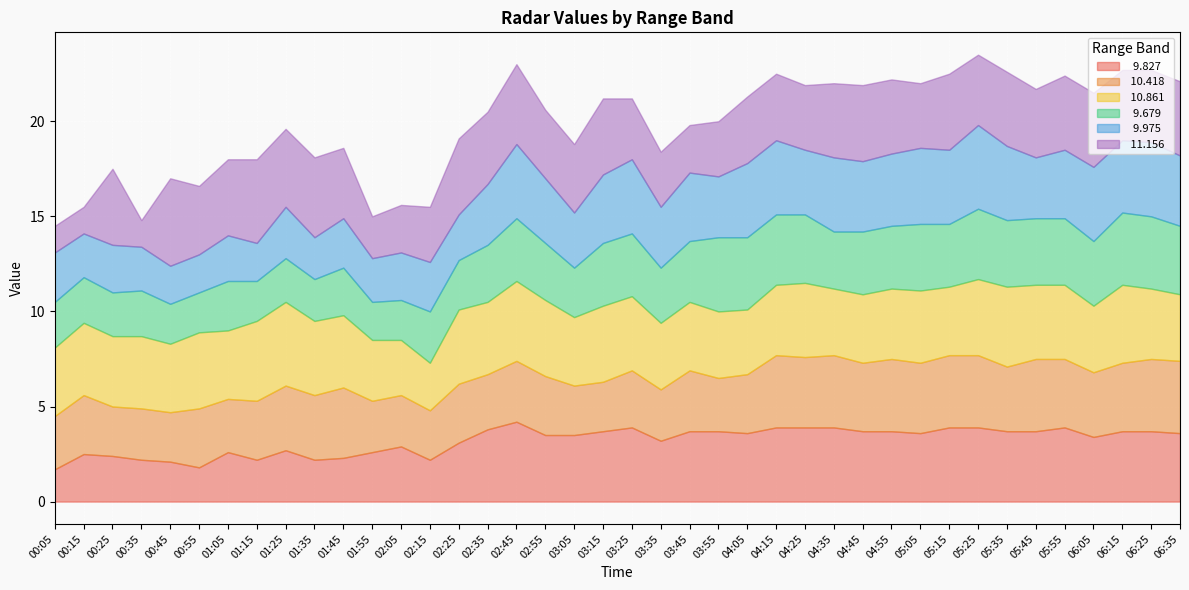

True or false:  10.418 has a value of 3.7 at 04:25.

True